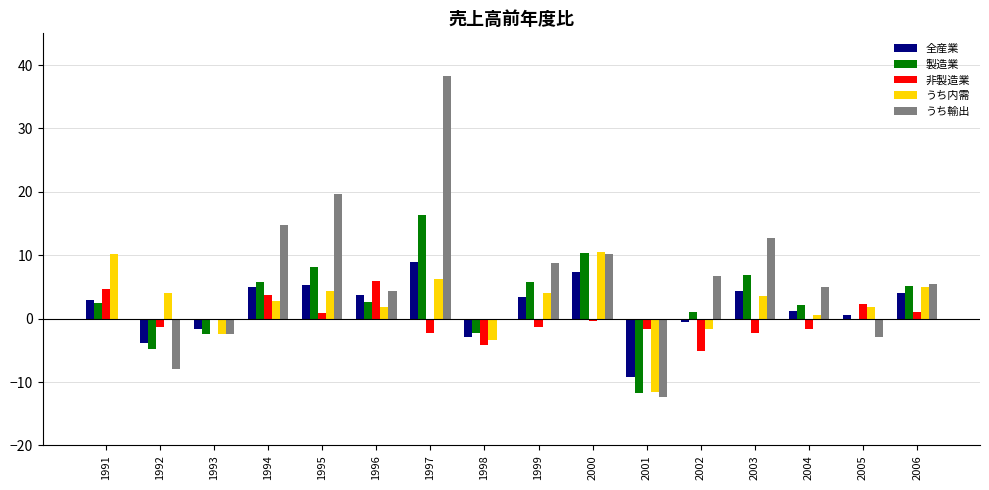

Where does the 製造業 series first go above 2?

1991